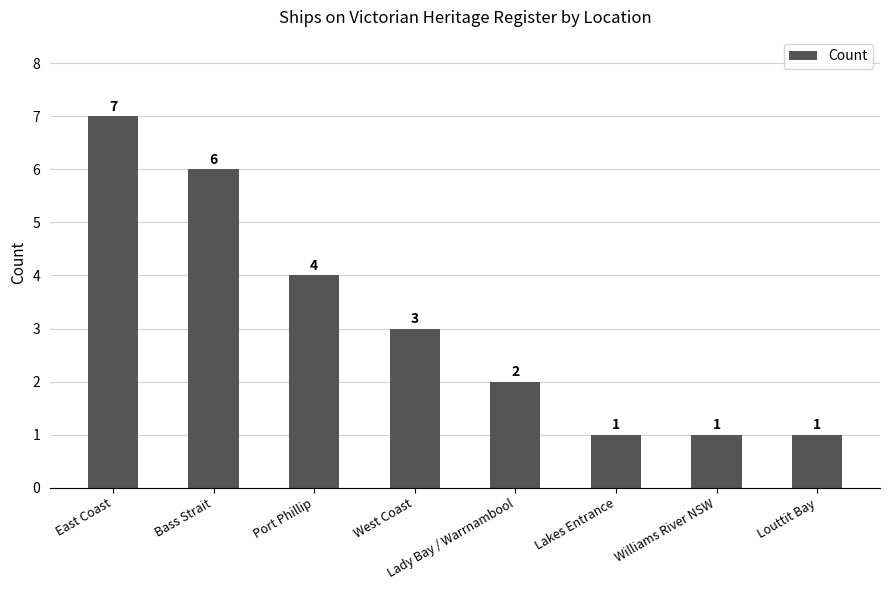

Which label corresponds to the largest value in the chart?

East Coast